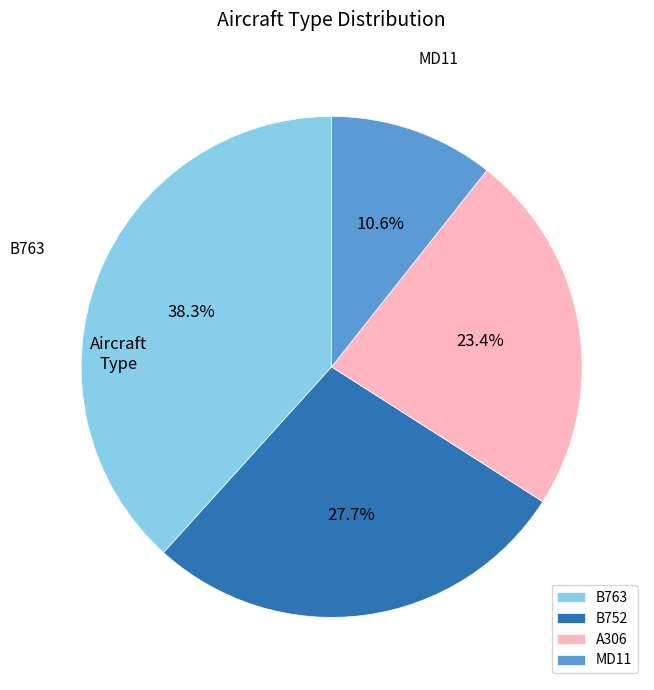

To the nearest percent, what percentage of the pie is B763?

38%